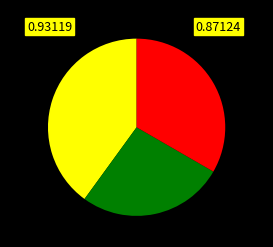

Is there a majority slice in this chart?

No